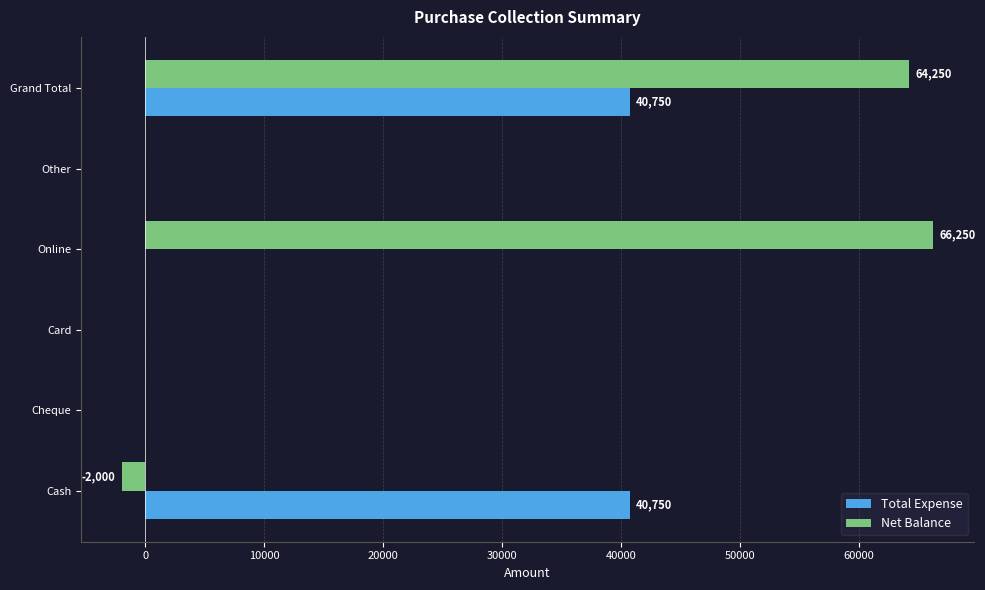

Which label corresponds to the largest value in the chart?

Online